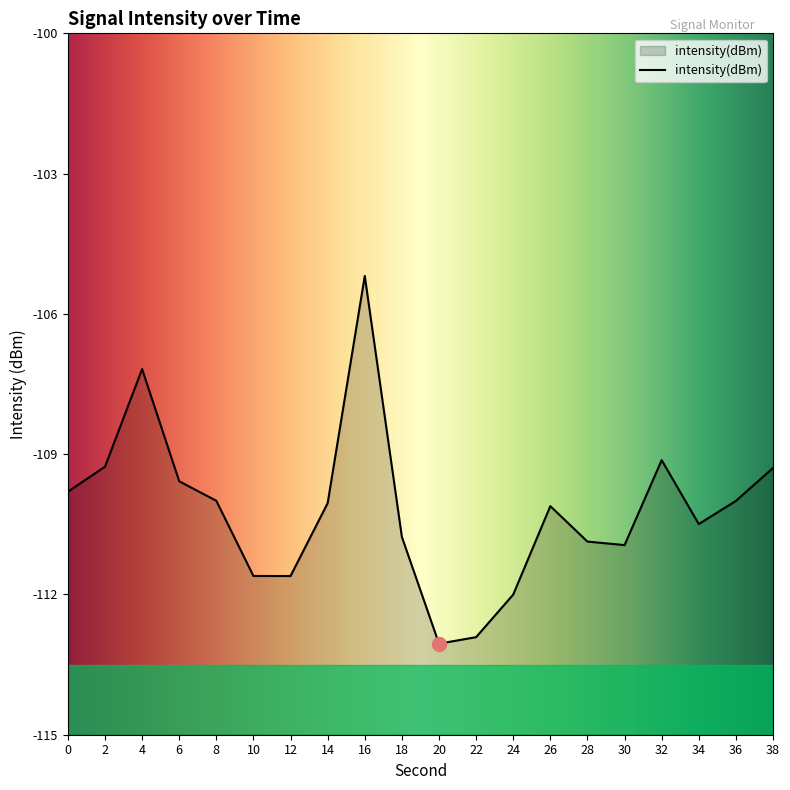

What is the average value?

-110.2